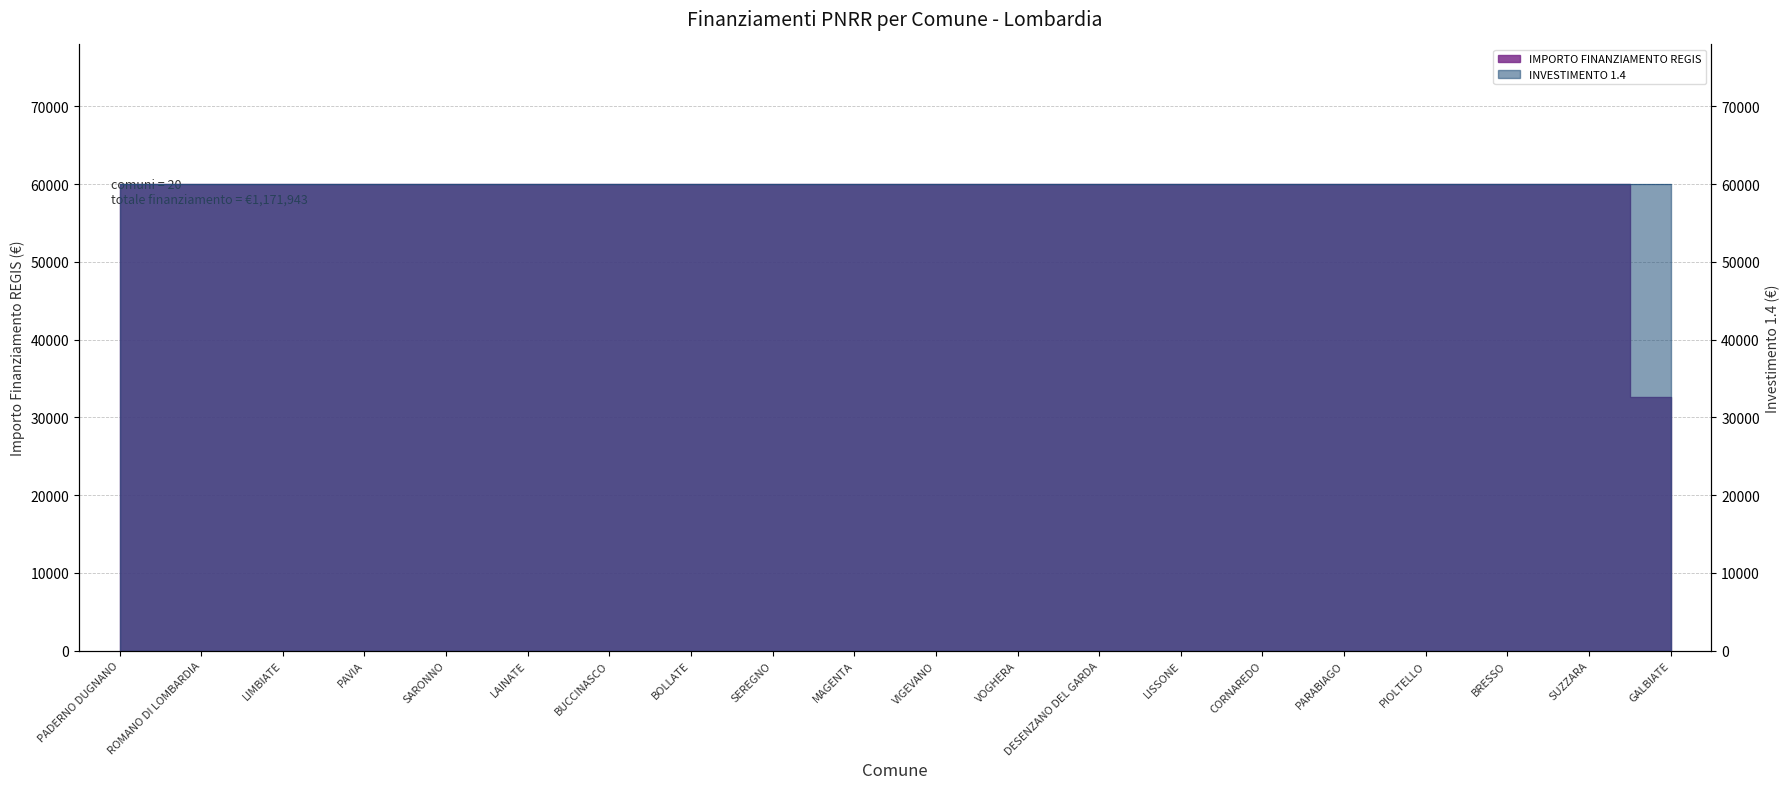

True or false: the data has more than 0 interior local peaks.

False